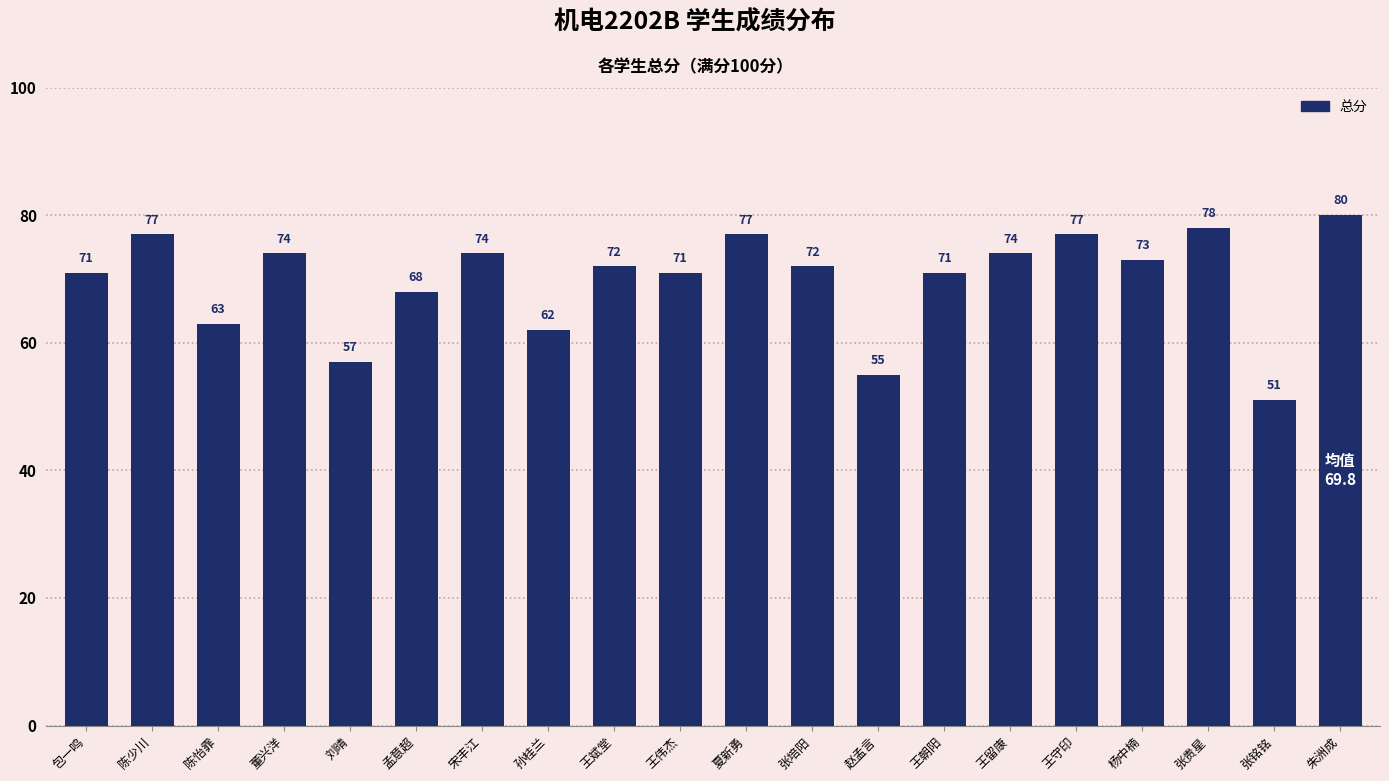

How many bars are there in total?

20